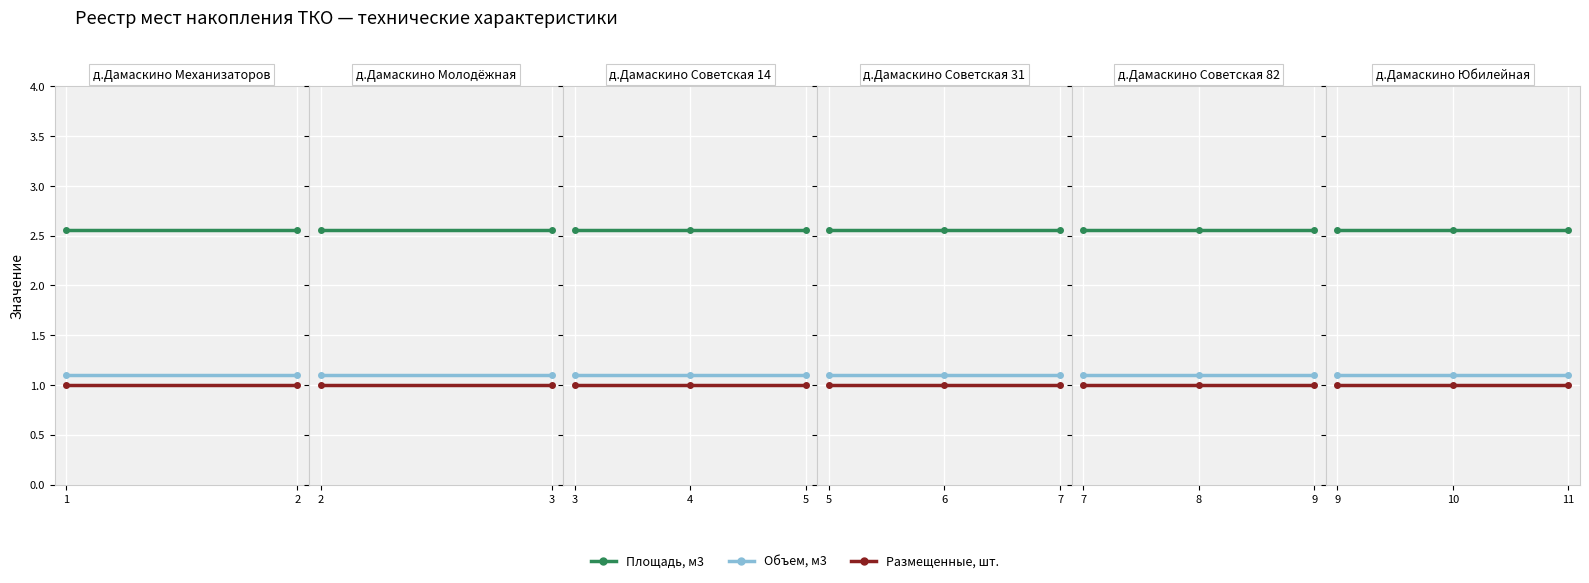

Is it true that Объем, м3 equals 0.5 at 9?

False